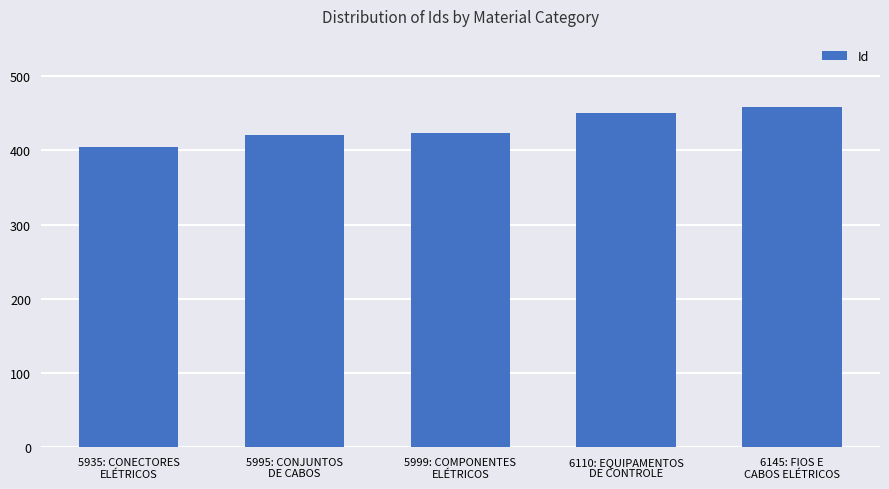

What is the value of the 5th bar from the left?

459